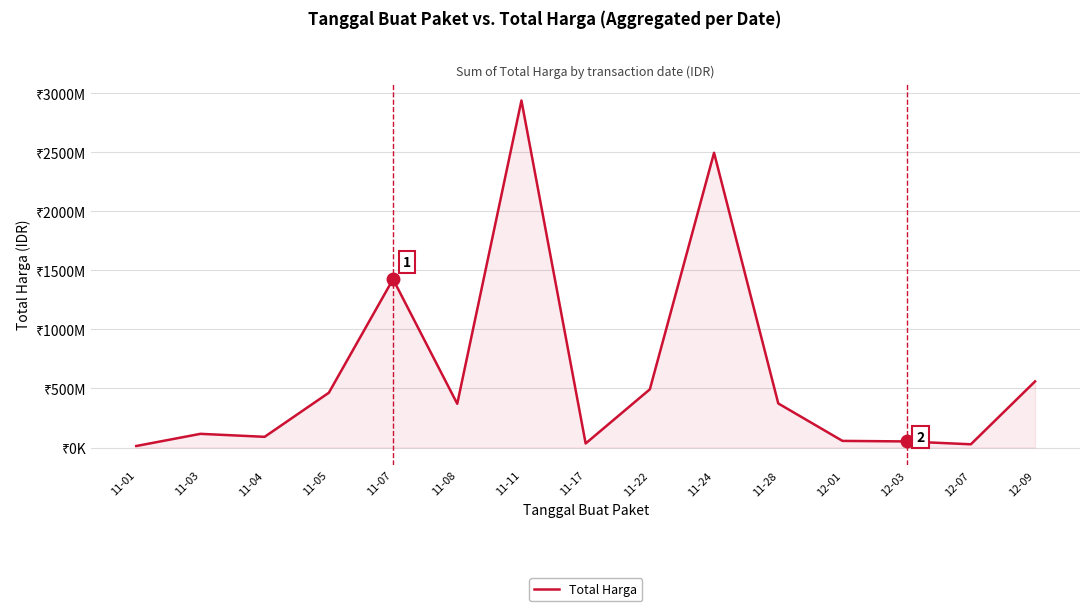

Does the chart have visible grid lines?

Yes